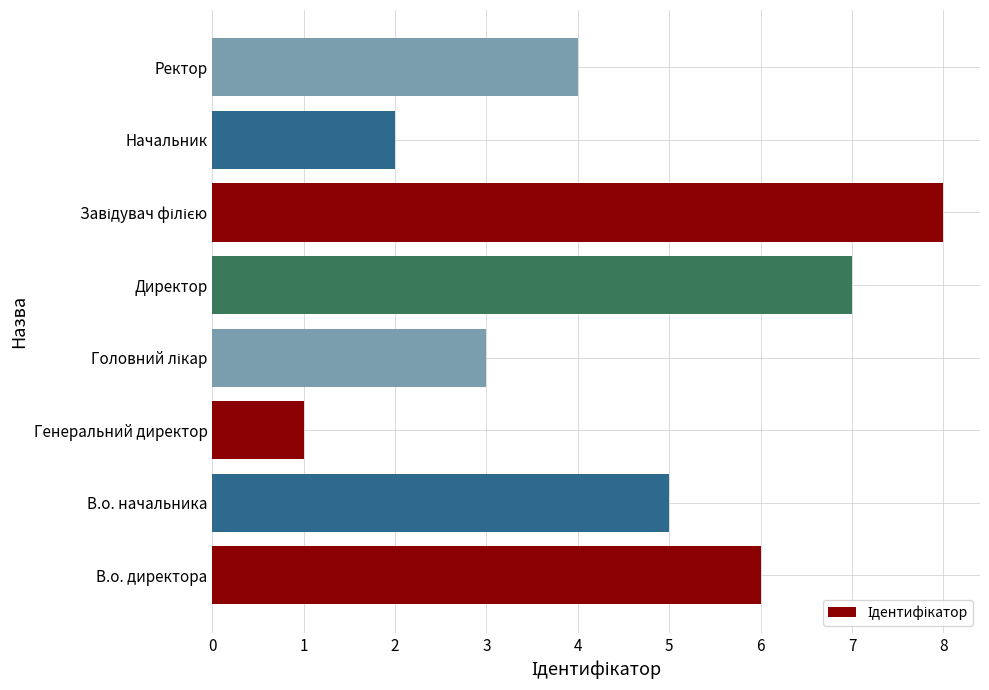

How many distinct data groups are displayed?

1